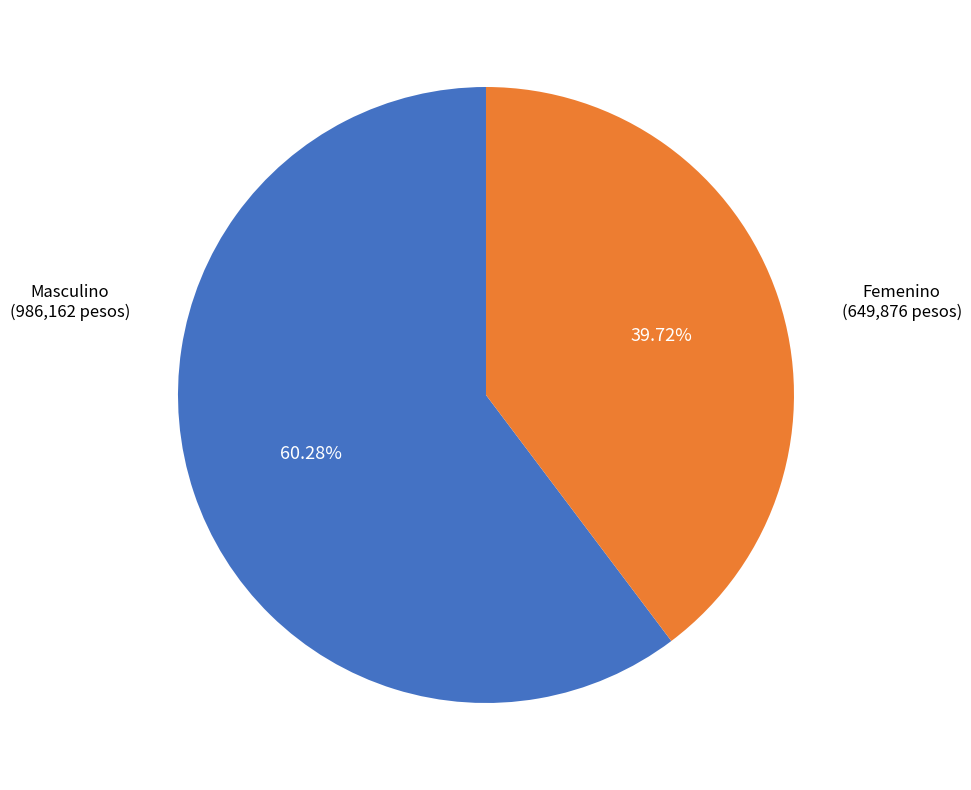

Is there any slice that represents more than half of the pie?

Yes